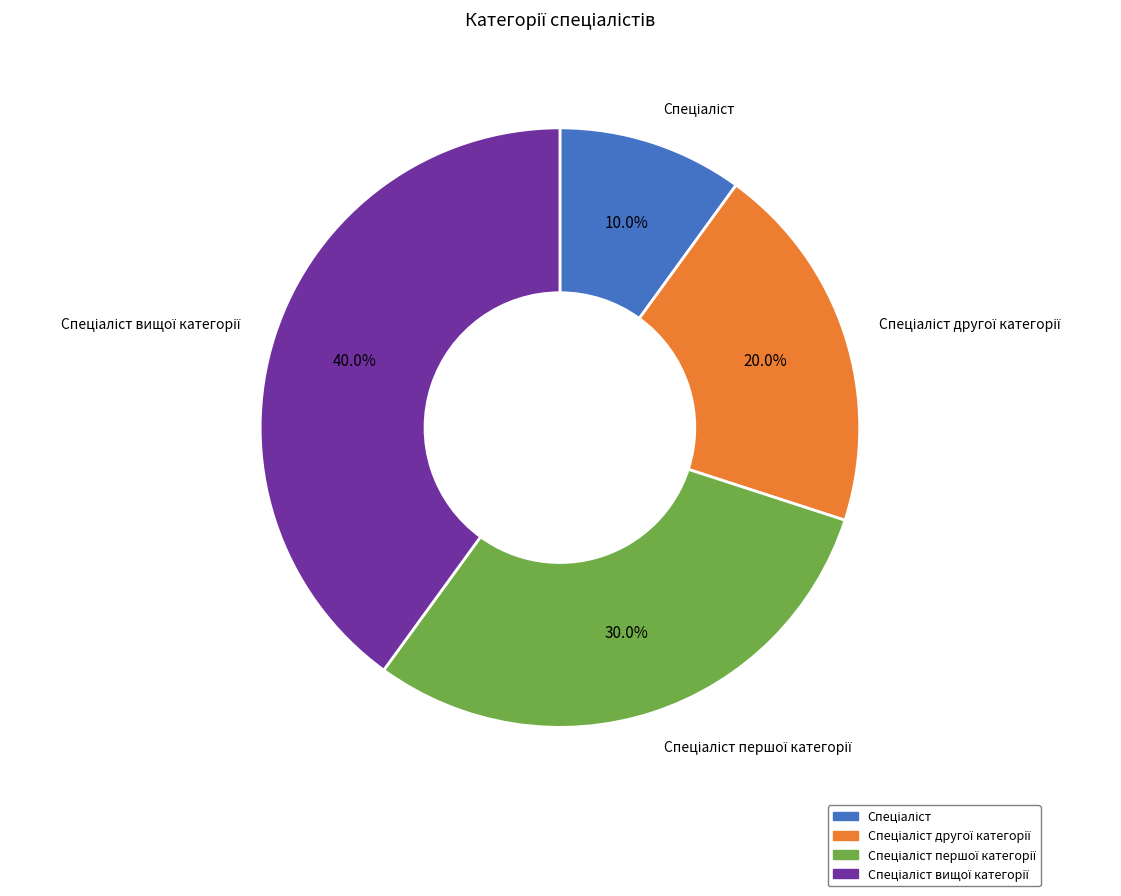

Is there a majority slice in this chart?

No